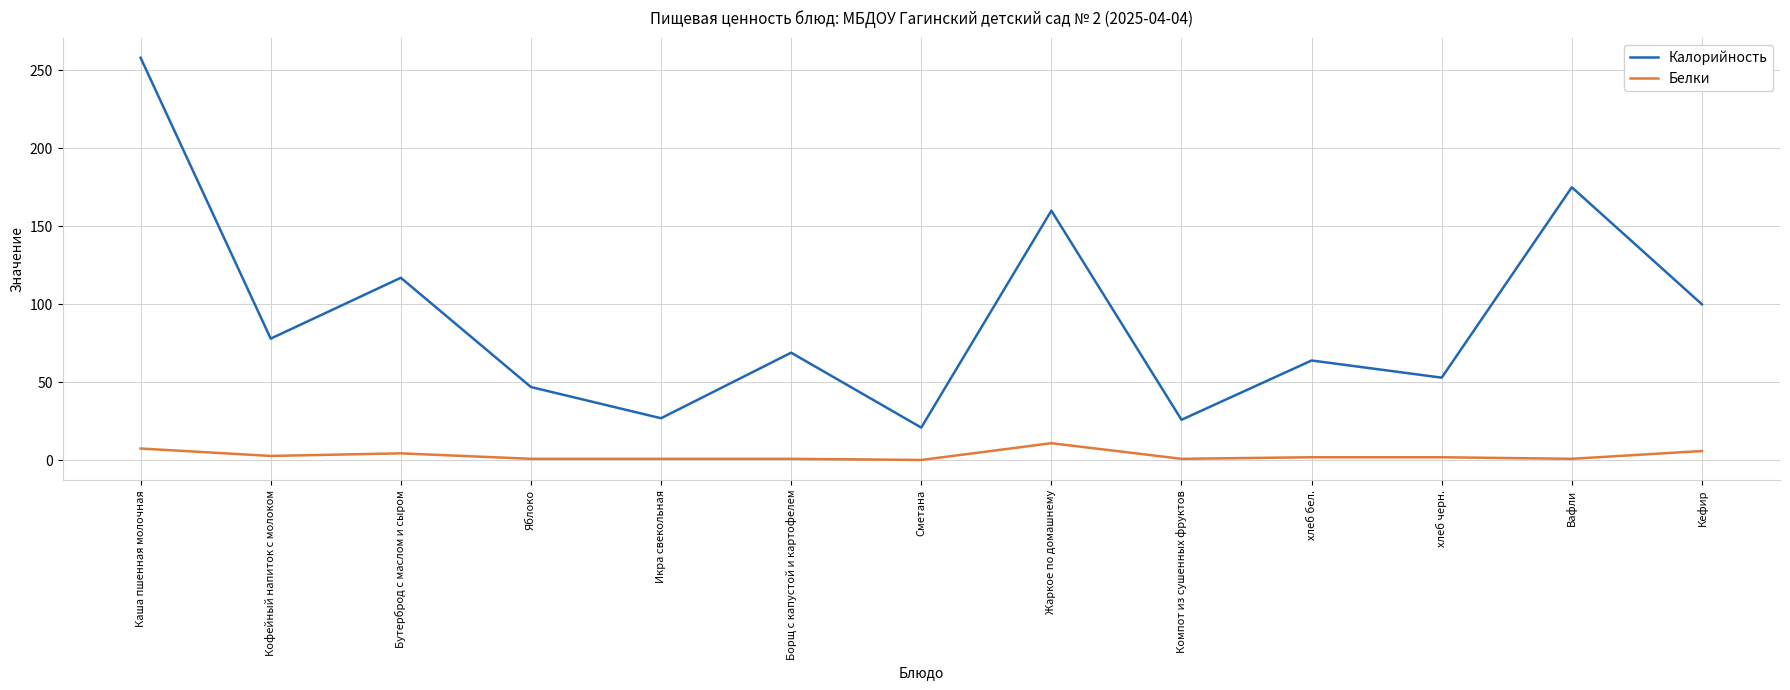

What position from the left is Жаркое по домашнему?

8